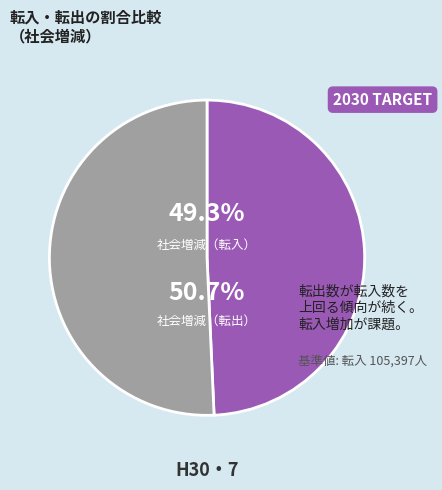

Does 社会増減（転入） represent more than half of the total?

No